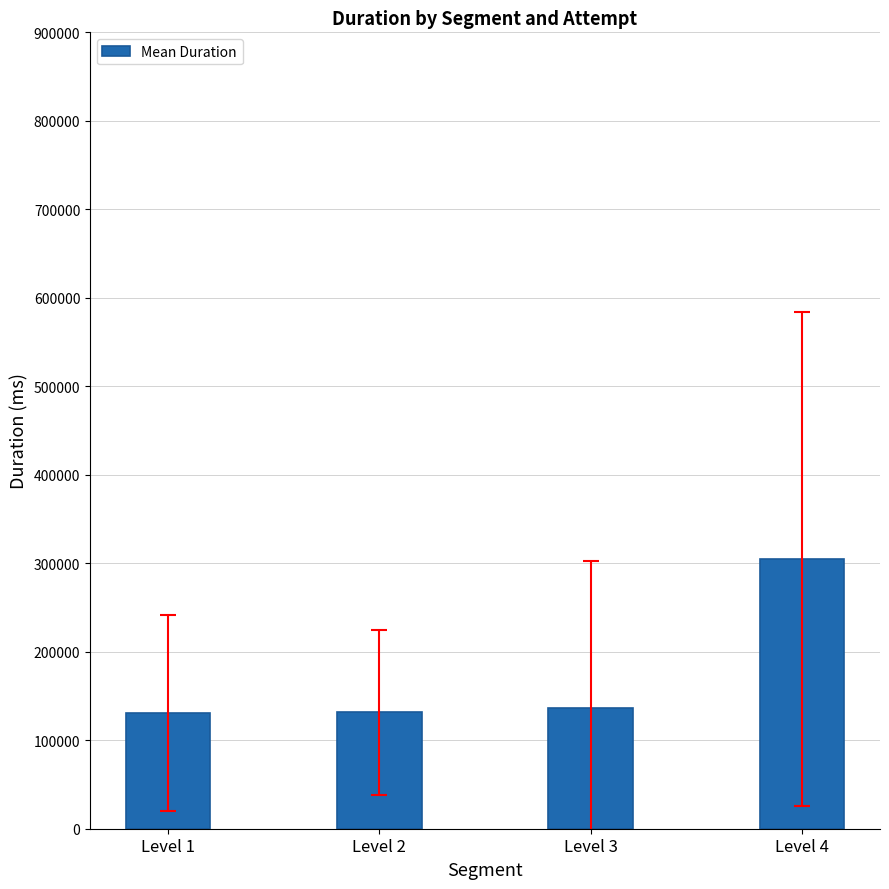

Are the bars horizontal?

No